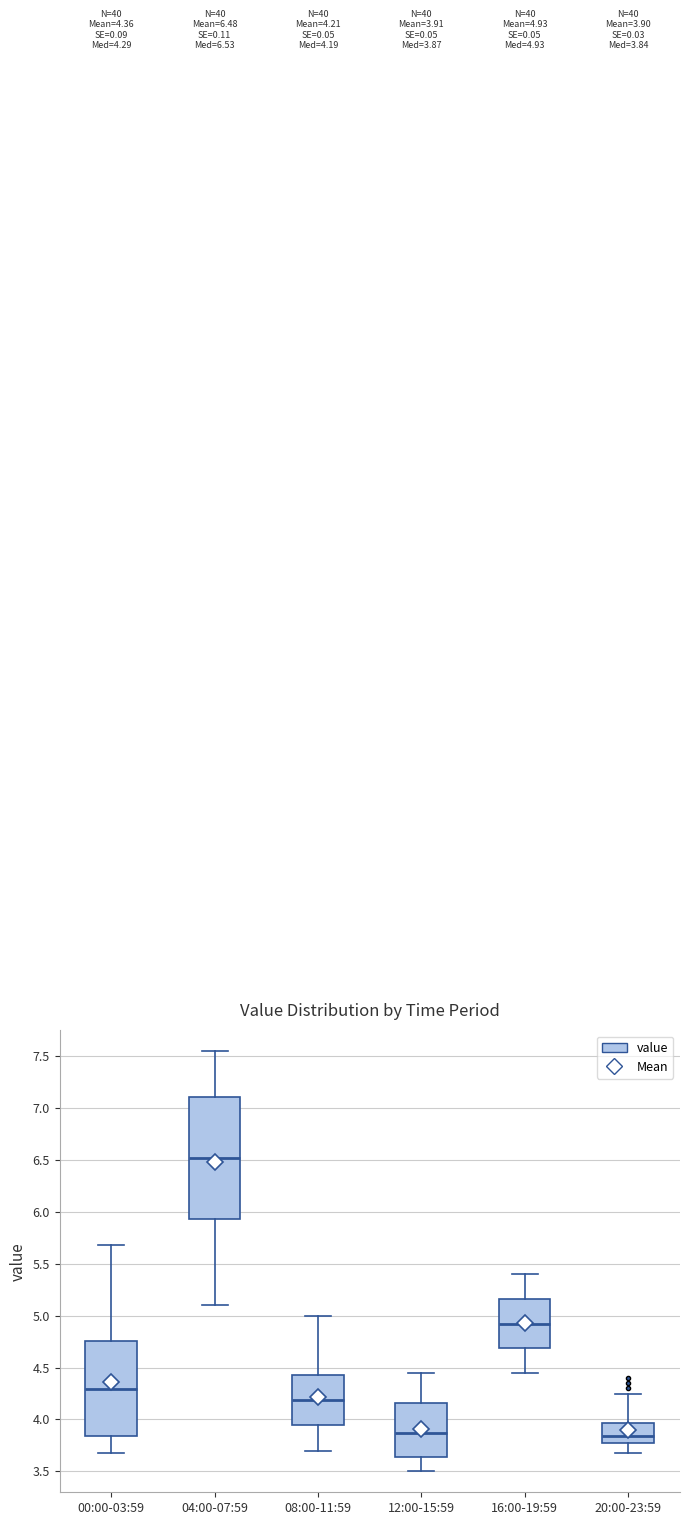

Comparing the boxes themselves (not the whiskers), which one is the tallest?

04:00-07:59